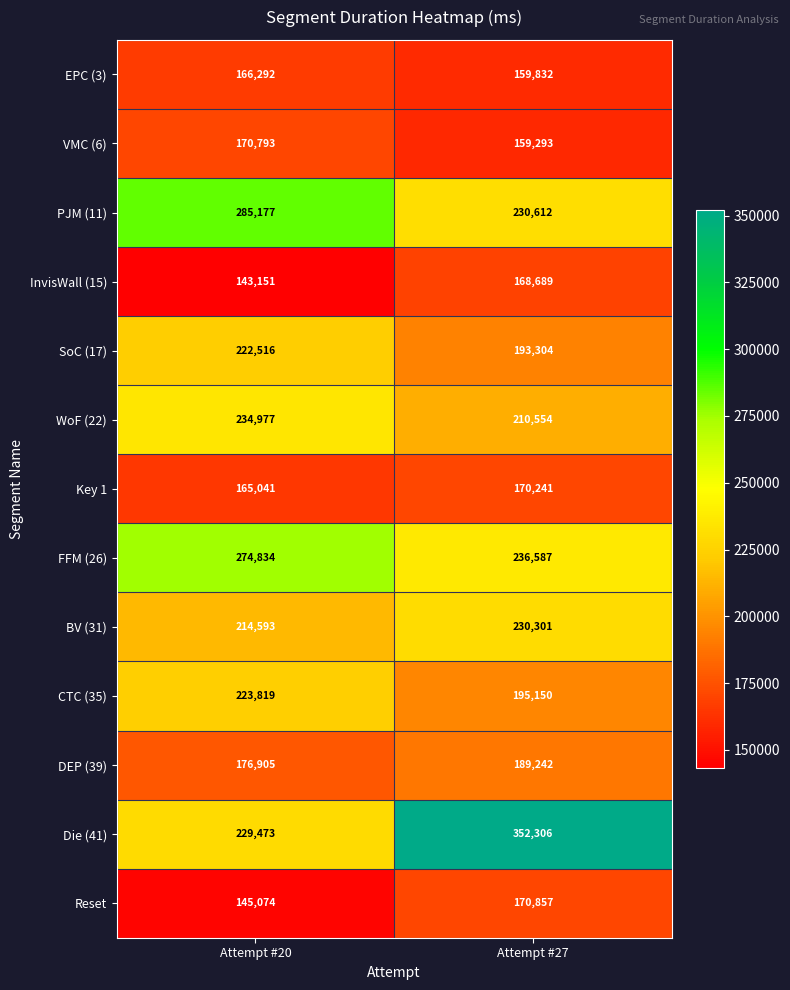

Rank the series at Attempt #20 from lowest to highest value.

InvisWall (15), Reset, Key 1, EPC (3), VMC (6), DEP (39), BV (31), SoC (17), CTC (35), Die (41), WoF (22), FFM (26), PJM (11)